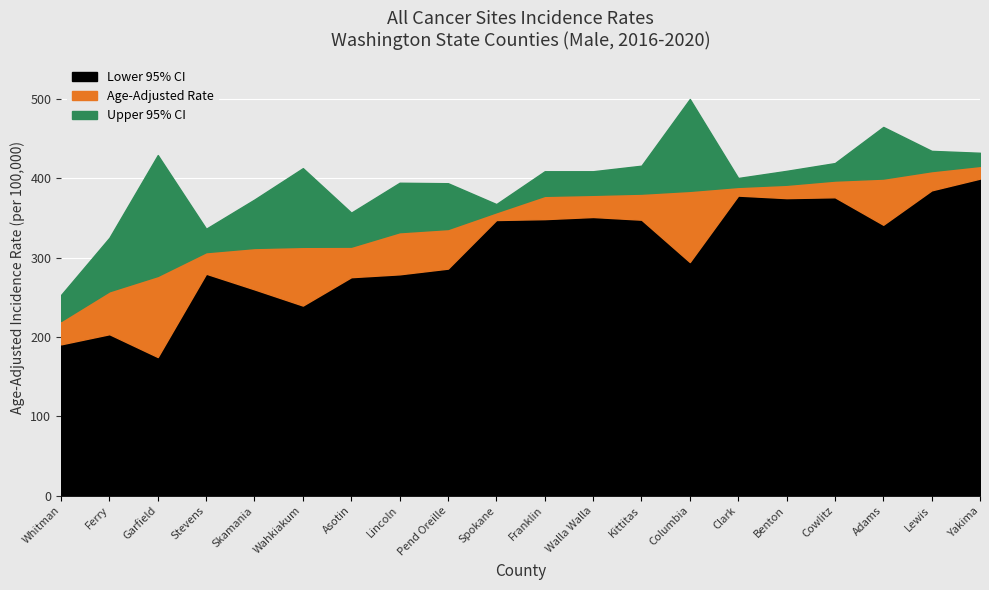

True or false: Lower 95% CI has a value of 369.8 at Wahkiakum.

False